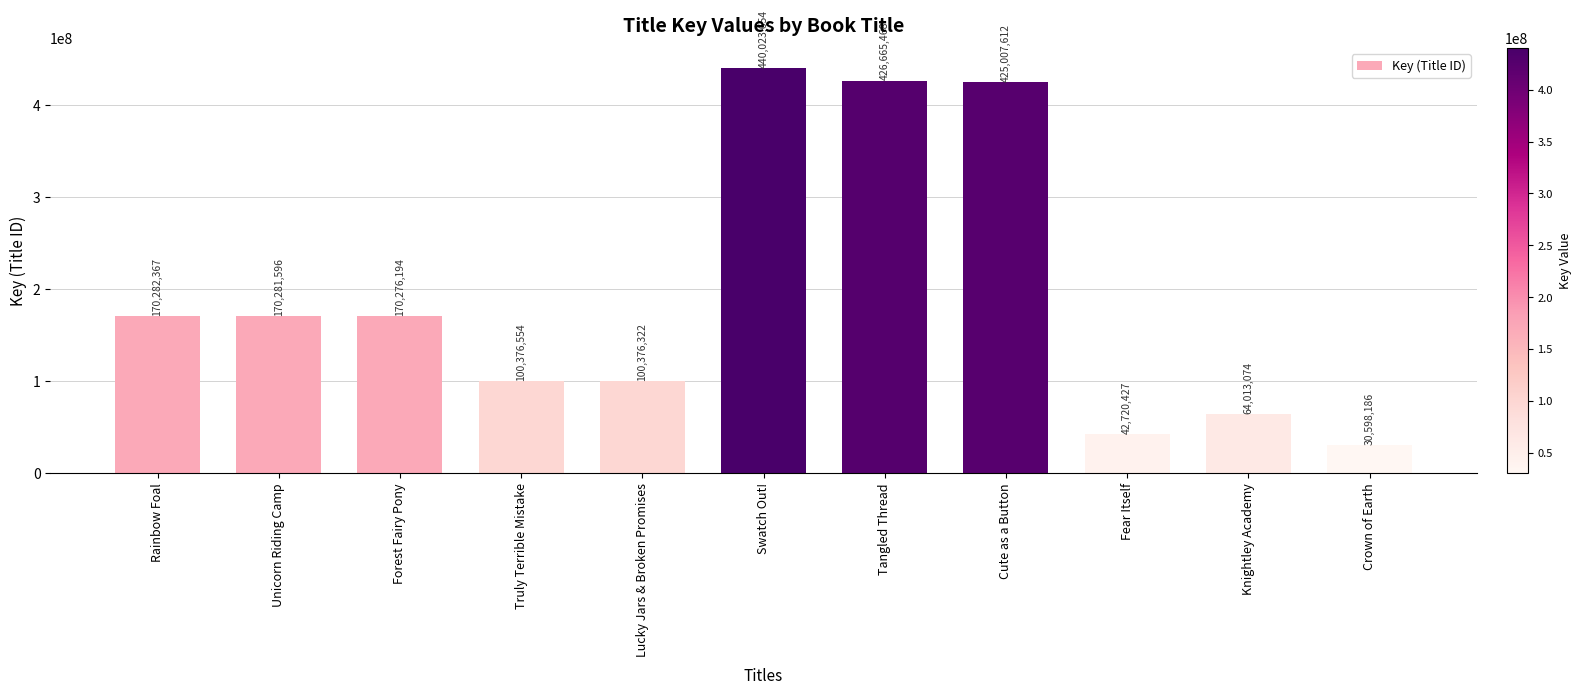

What is the label of the 11th bar from the right?

Rainbow Foal